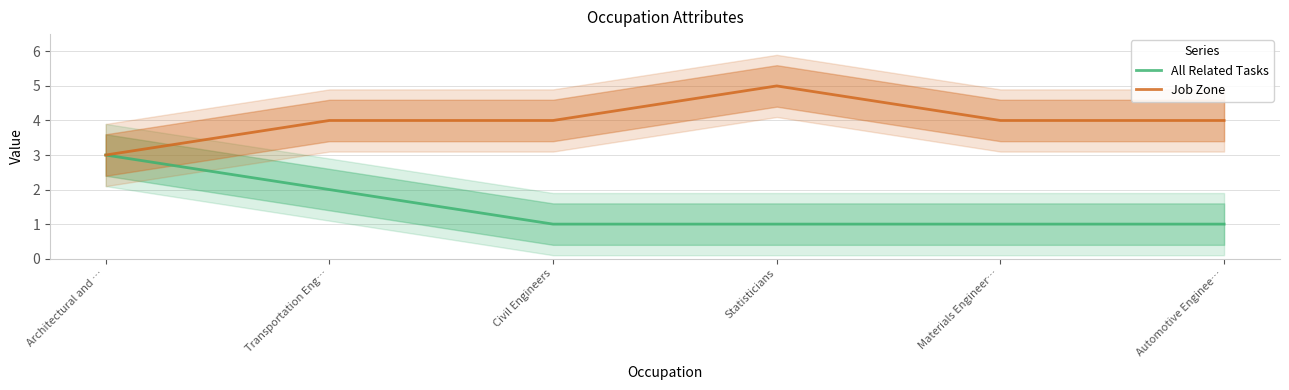

The value of Job Zone at Transportation Eng… is 2. True or false?

False